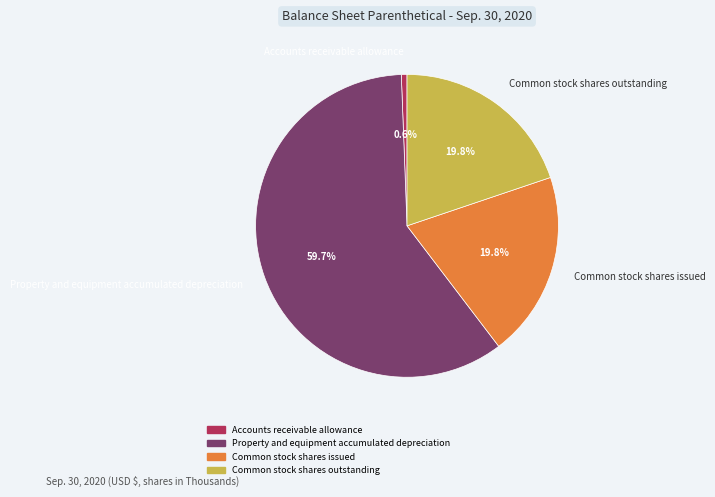

What is the ratio of the value at Property and equipment accumulated depreciation to the value at Accounts receivable allowance?

98.6